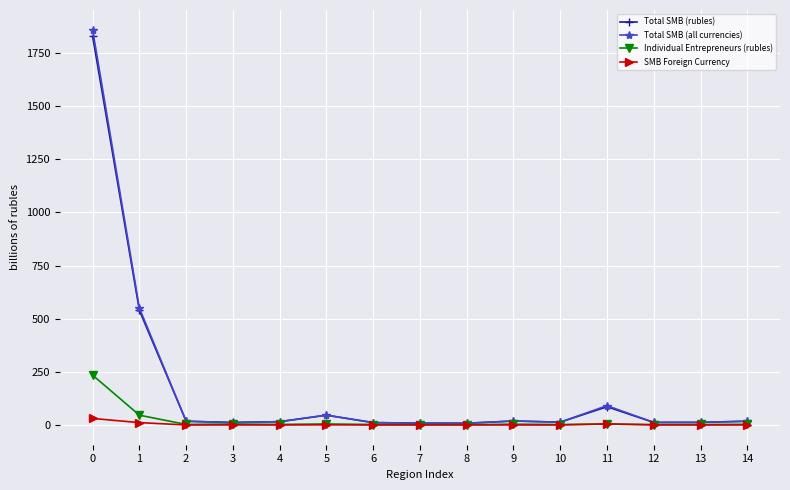

What is the highest value of the Individual Entrepreneurs (rubles) series?

234.3